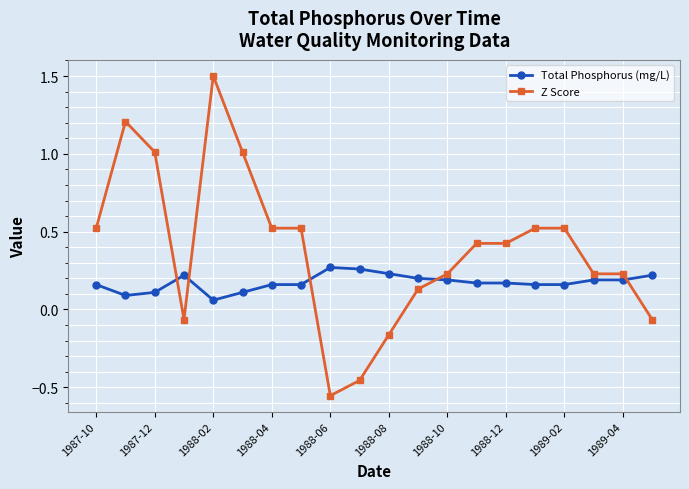

What is the sum of all Z Score values?

7.7